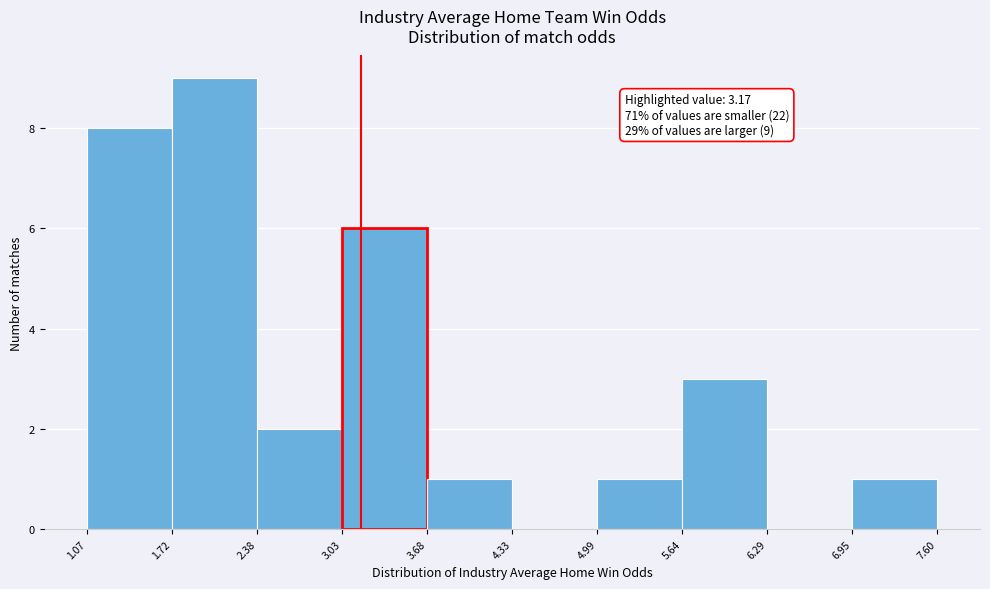

Which range on the x-axis has the tallest bar?

1.72 to 2.38